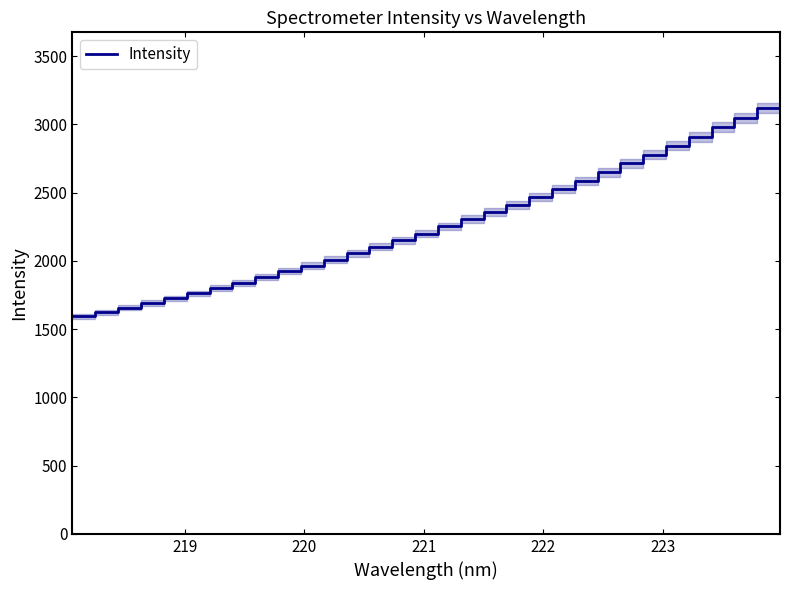

What is the minimum value for Intensity?

1593.0